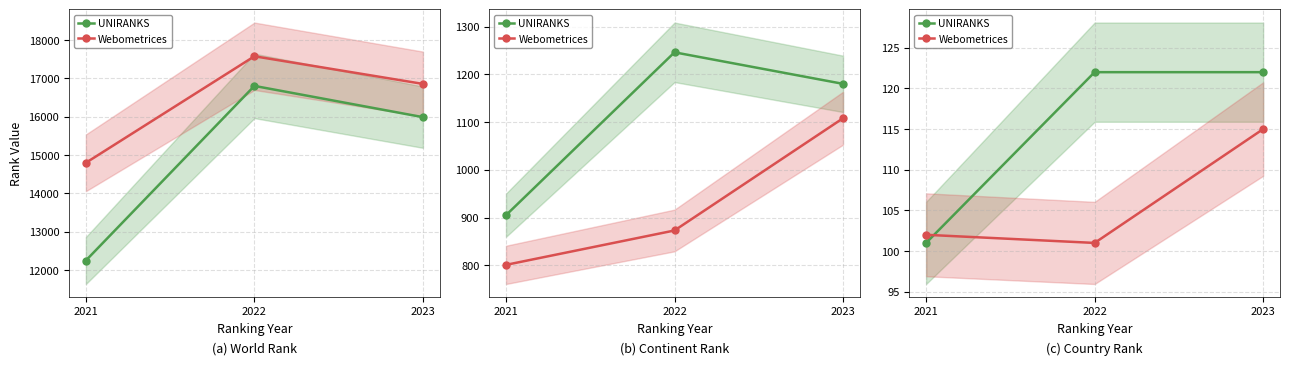

What is the maximum value for UNIRANKS?

122